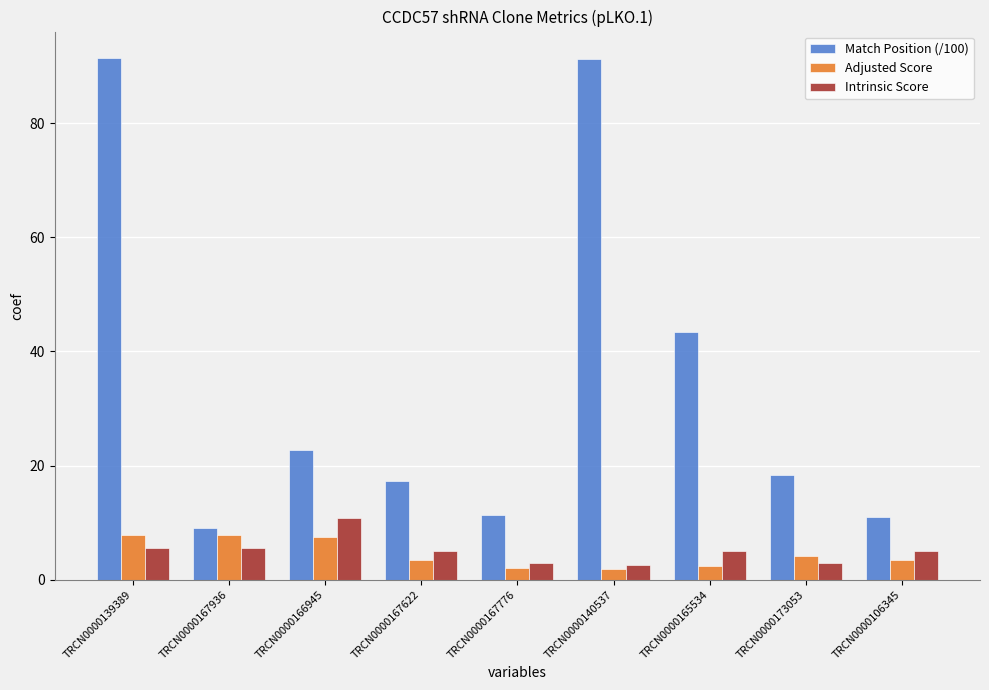

The Match Position (/100) series shows 43.4 at TRCN0000165534. True or false?

True